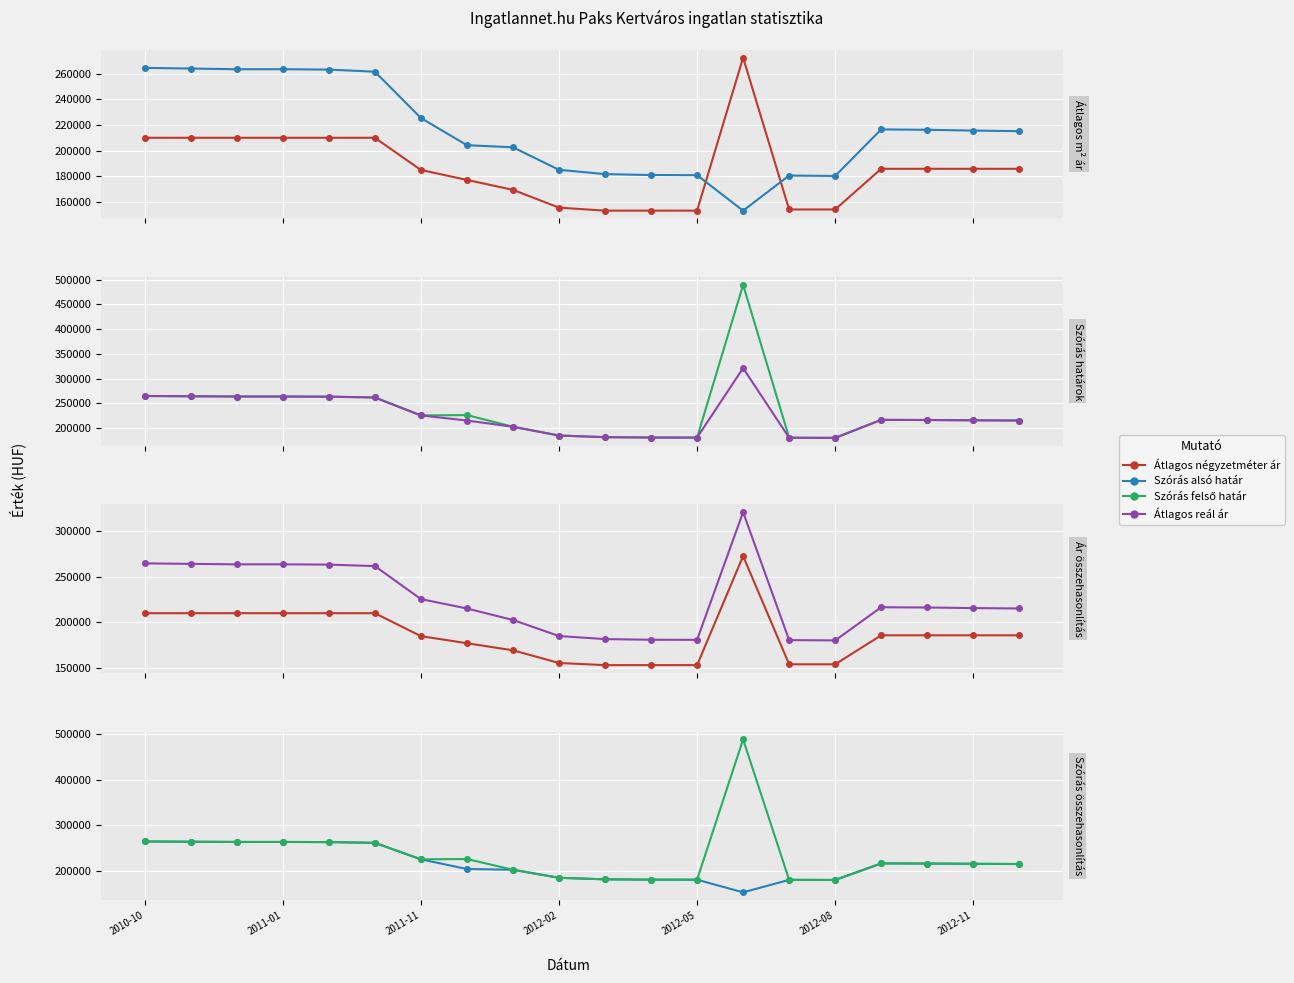

The value of Átlagos négyzetméter ár at 16 is 185714. True or false?

True